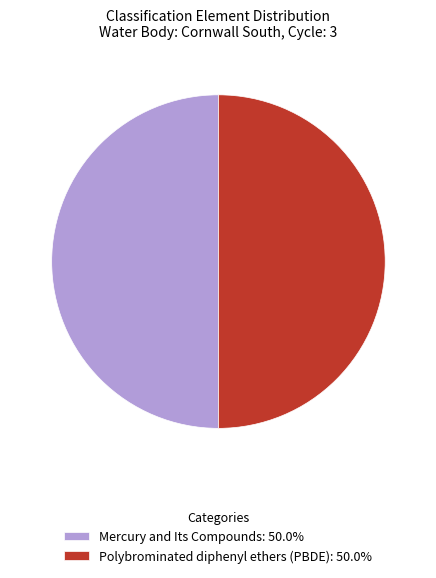

Do Mercury and Its Compounds: 50.0% and Polybrominated diphenyl ethers (PBDE): 50.0% together represent more than half of the pie?

Yes